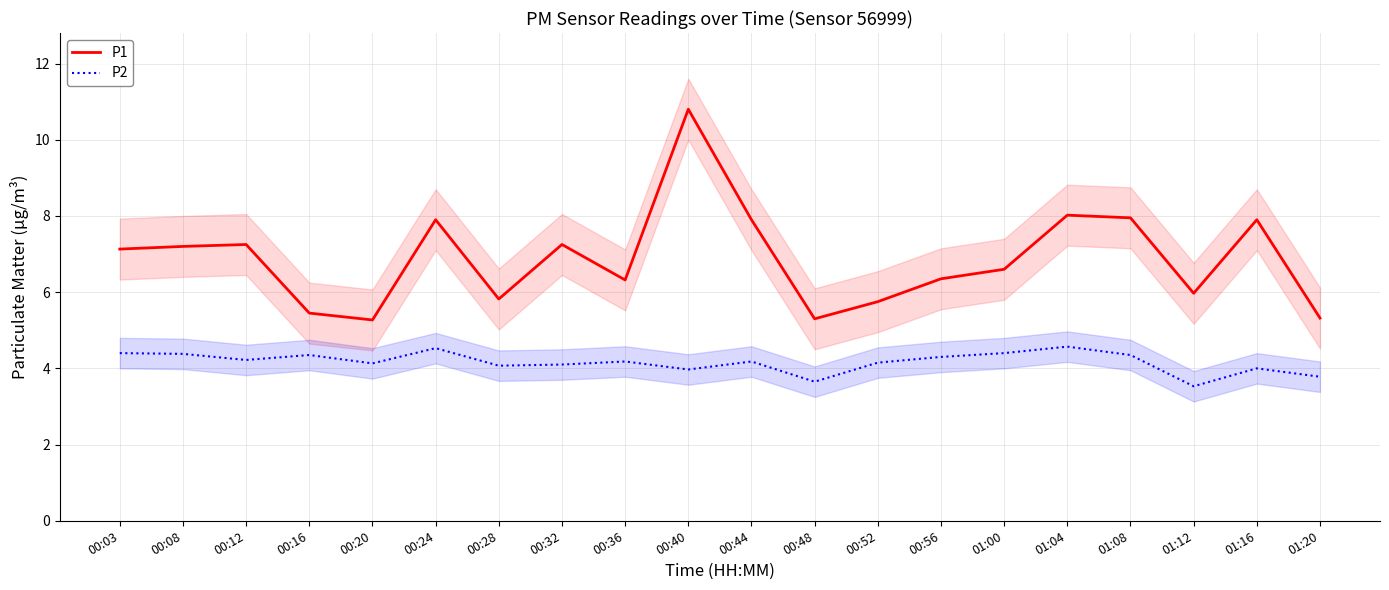

What is the sum of the P1 values at 00:03 and 00:32?

14.4